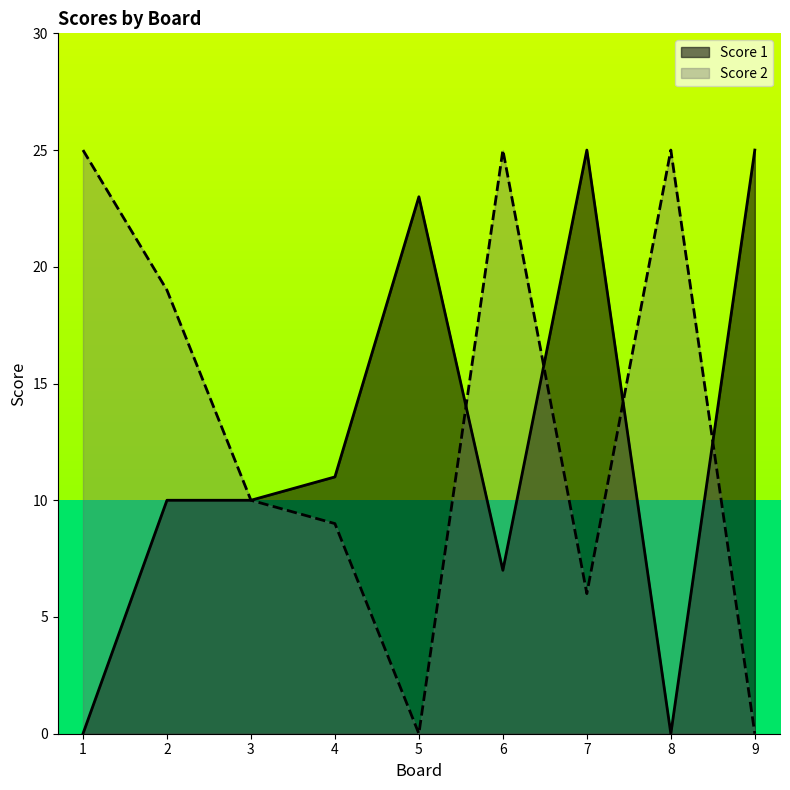

How many lines are shown in the chart?

2